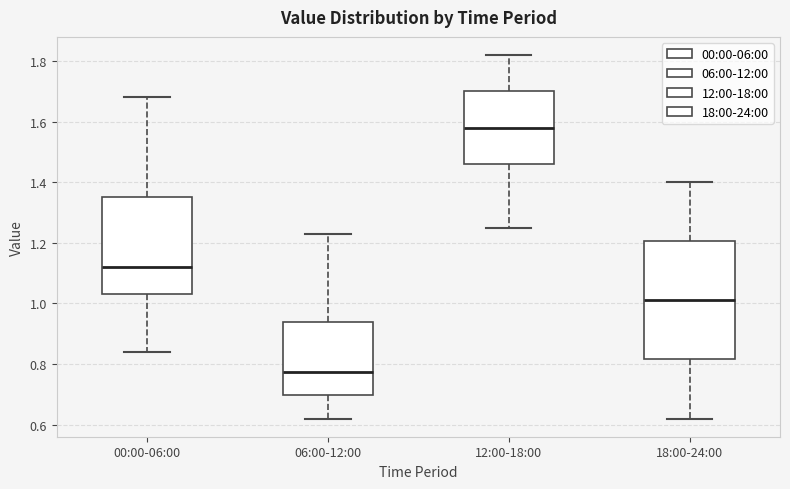

Which box is the tallest, from its lower edge to its upper edge?

18:00-24:00